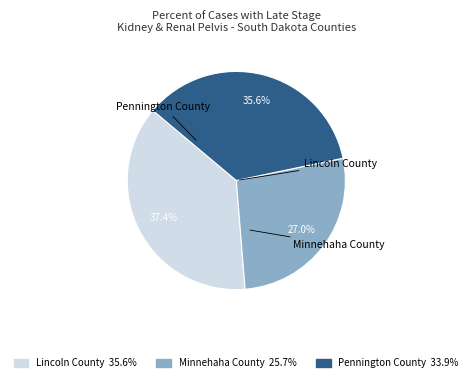

Which category has the smallest portion of the pie?

Minnehaha County